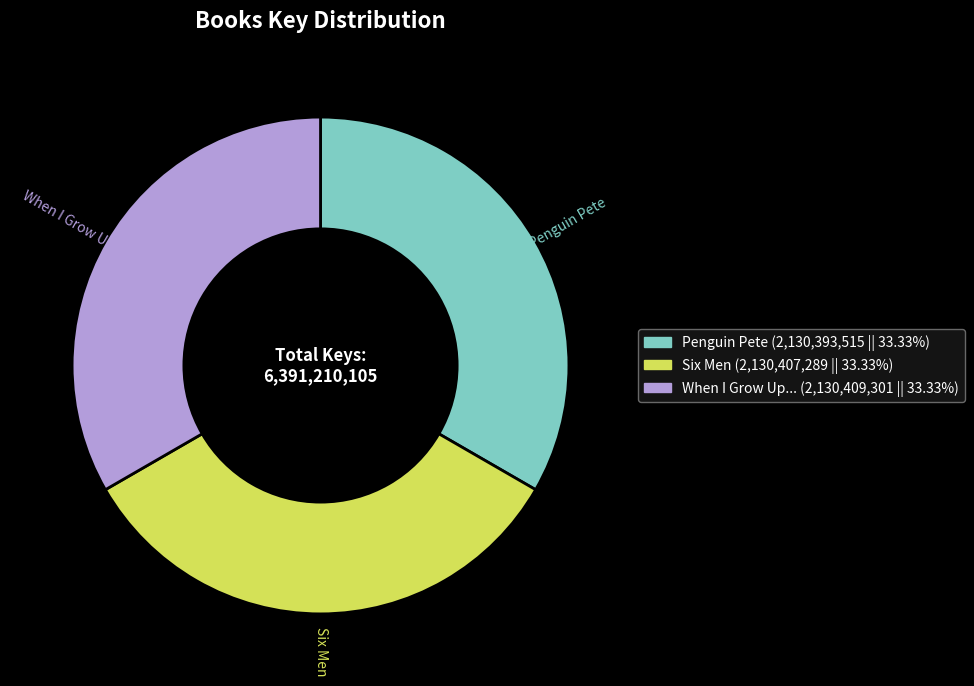

What is the ratio of the value at Penguin Pete (2,130,393,515 || 33.33%) to the value at Six Men (2,130,407,289 || 33.33%)?

1.0